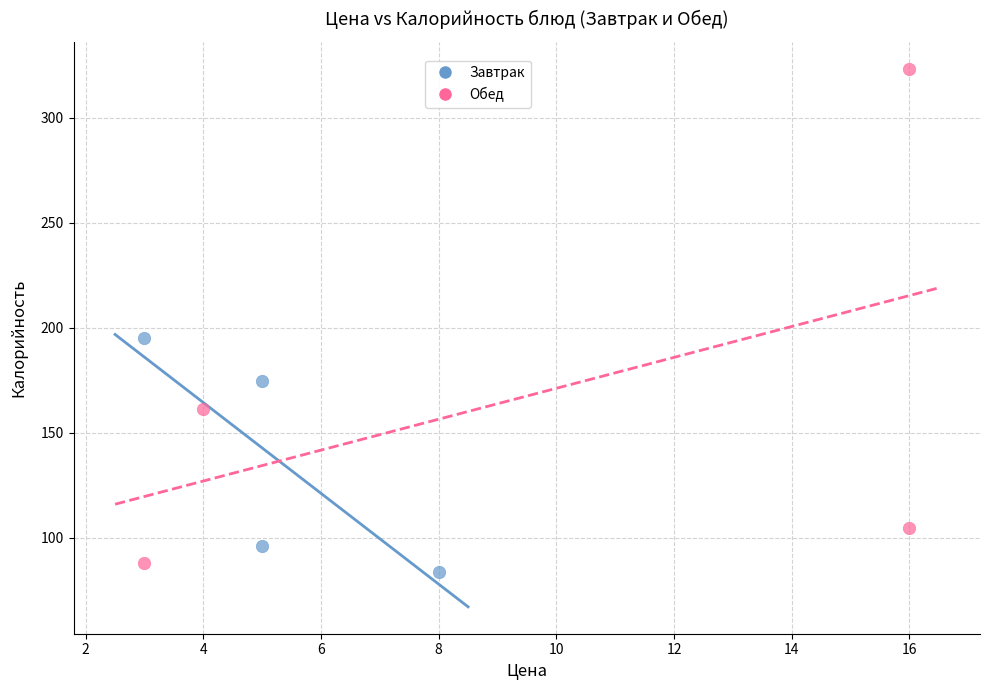

Which series has the widest spread of Y values?

Обед